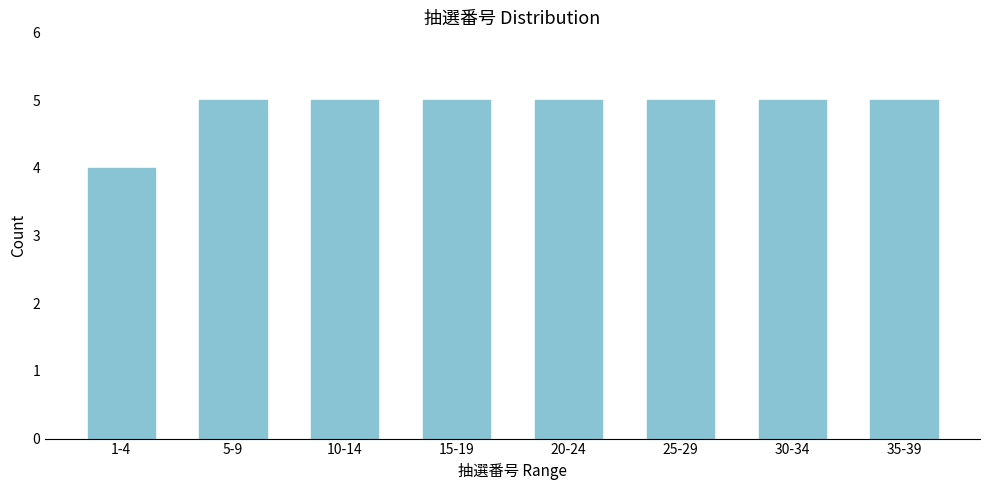

Reading left to right, transcribe all the data shown in this chart.

4	5	5	5	5	5	5	5